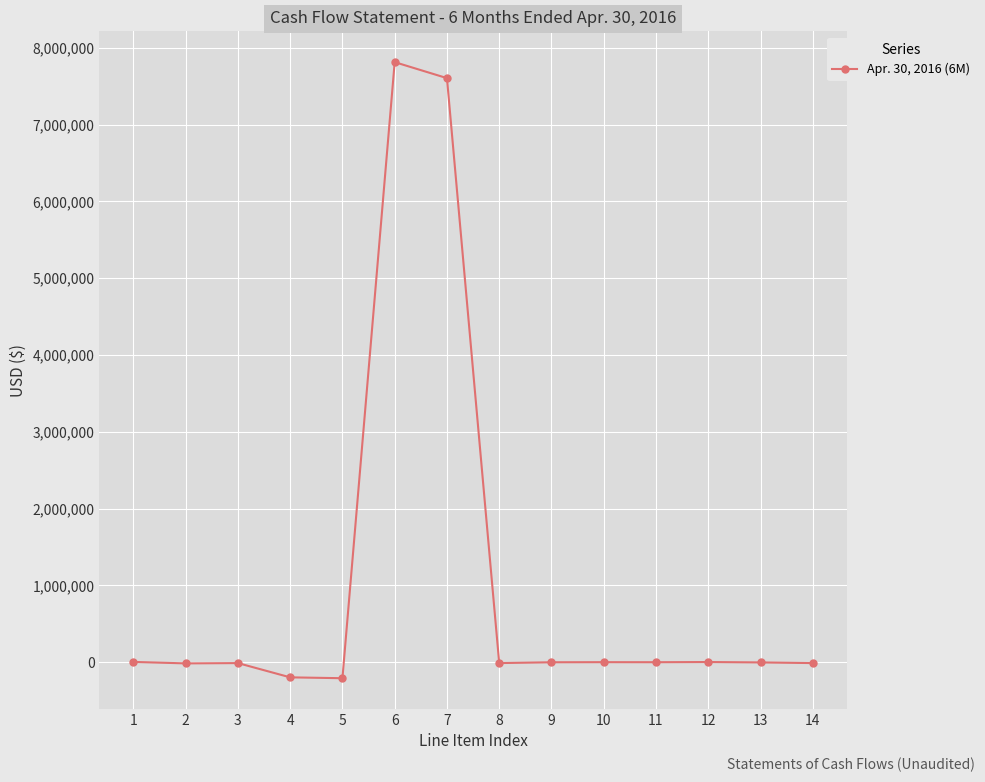

What is the greatest value displayed?

7814349